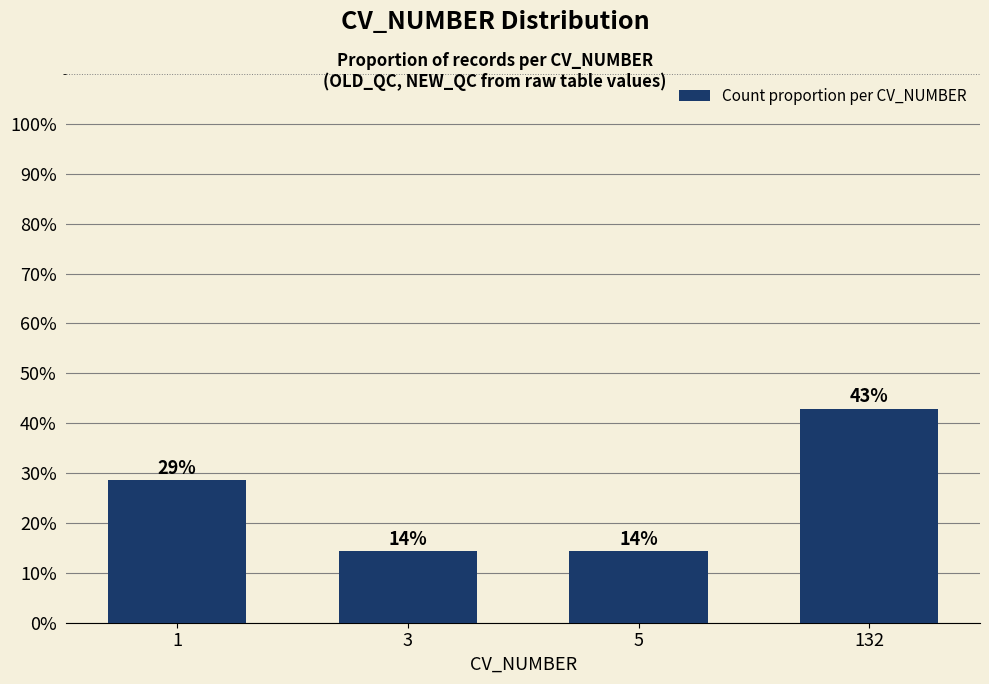

Are the bars horizontal?

No